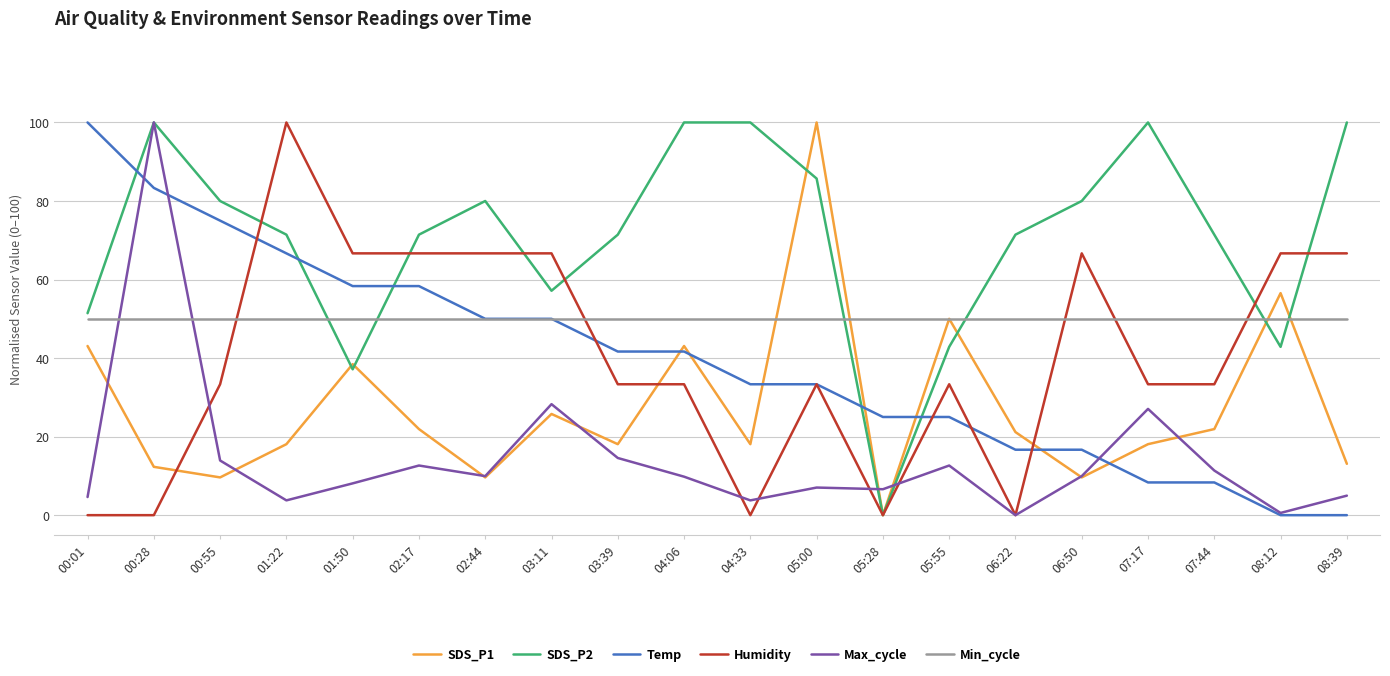

True or false: Min_cycle and SDS_P1 intersect in this chart.

True